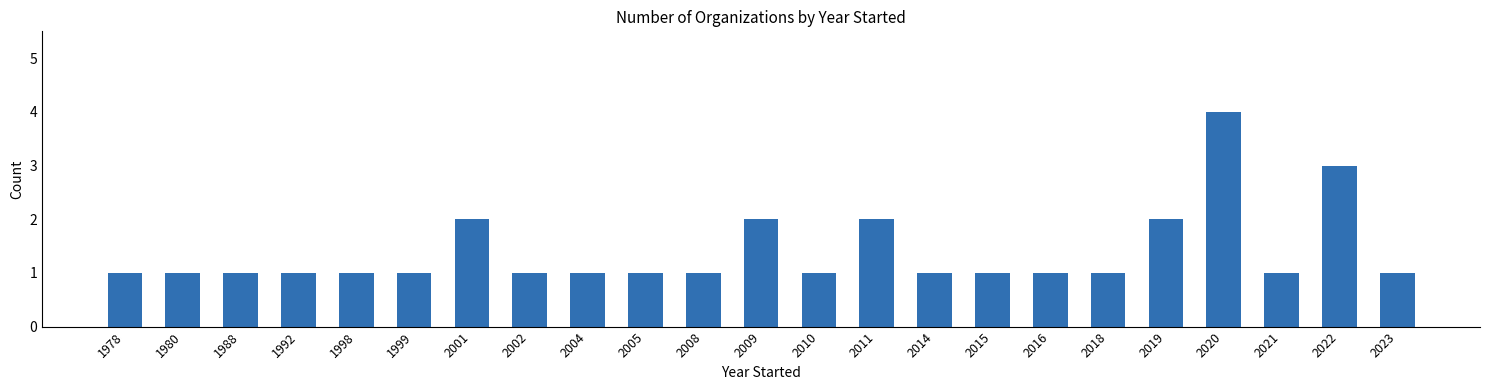

Is it true that the value at 1999 is 1?

True